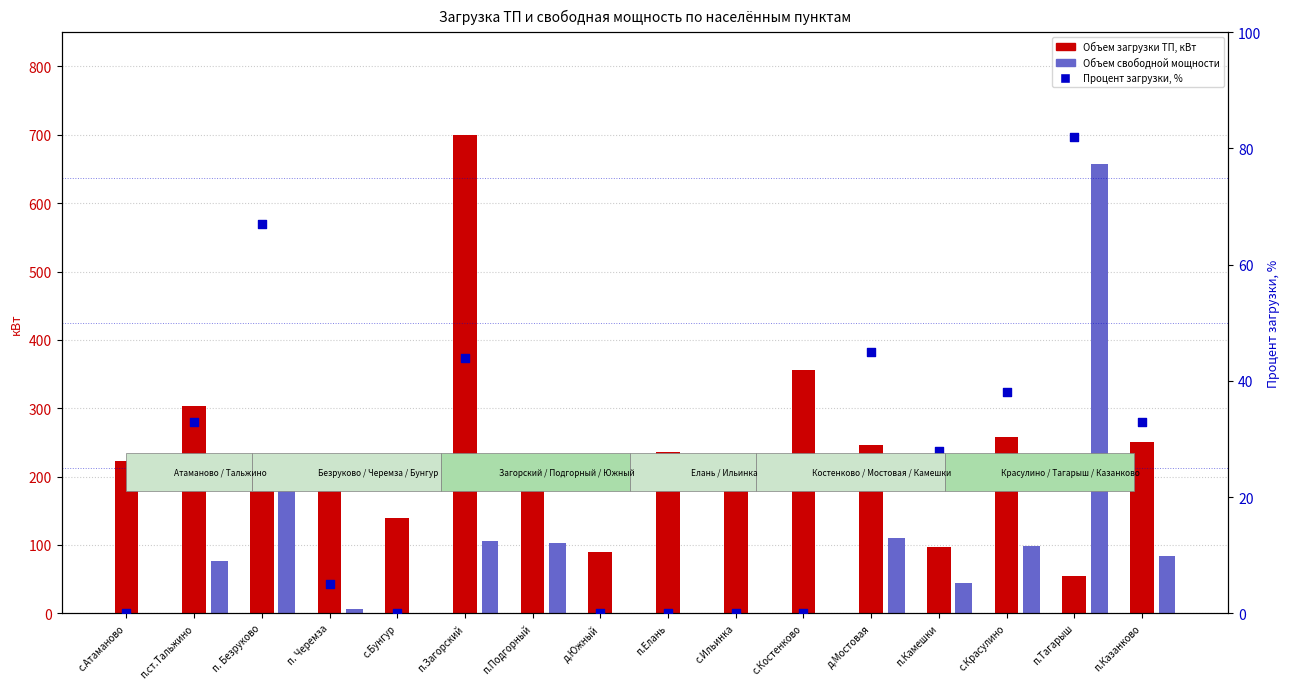

Which series reaches the minimum Y coordinate?

Объем свободной мощности